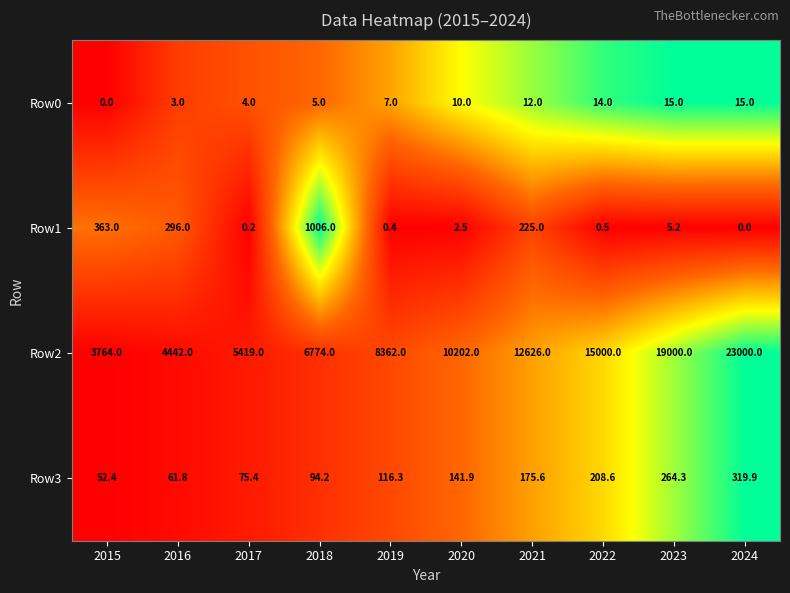

Between 2020 and 2022, which series saw the biggest shift?

Row2